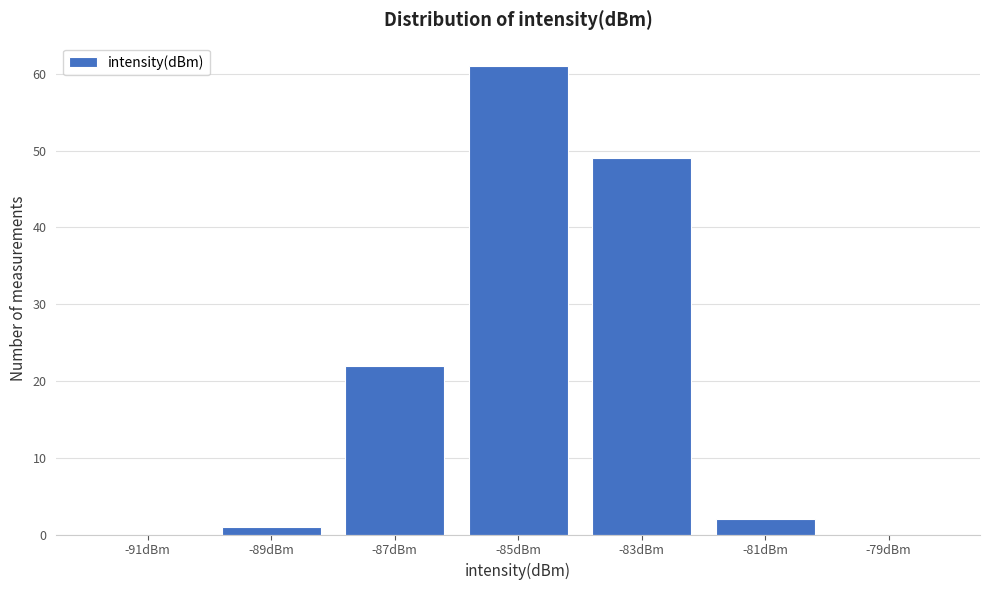

Reading left to right, list all the values displayed in this chart.

-91dBm=0	-89dBm=1	-87dBm=22	-85dBm=61	-83dBm=49	-81dBm=2	-79dBm=0